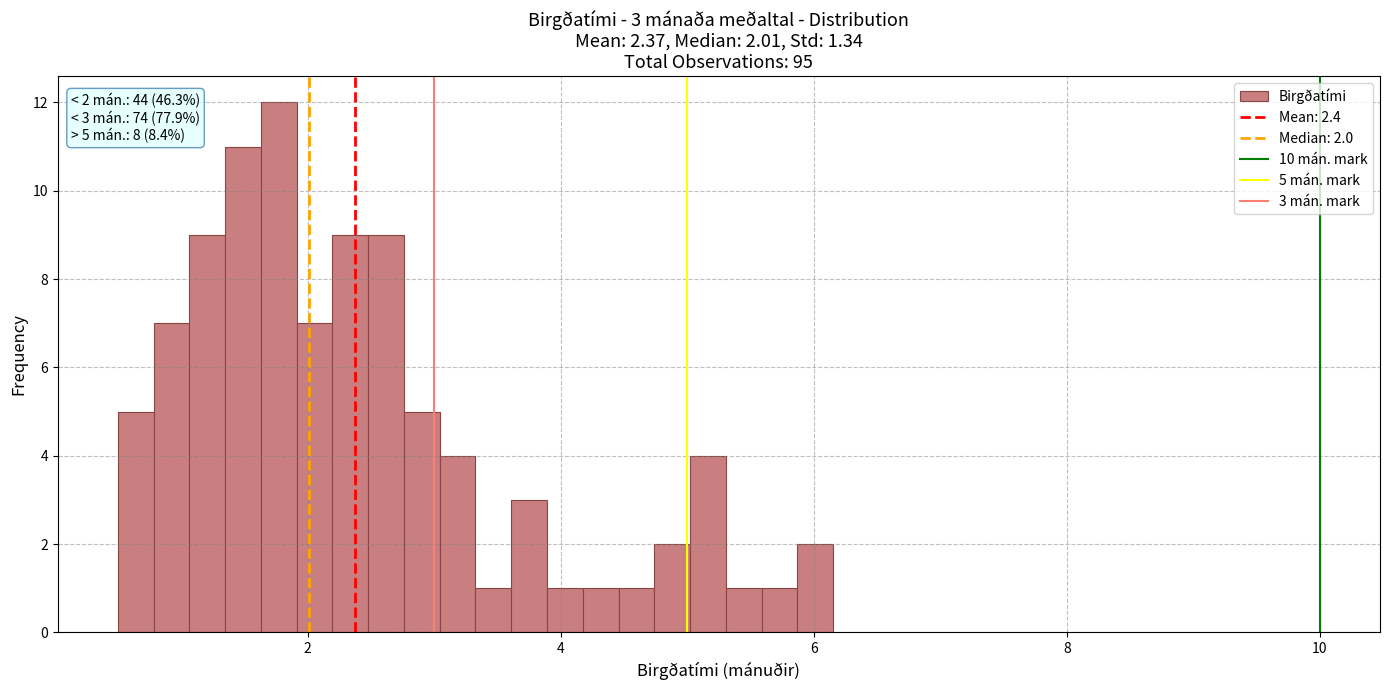

Around what value on the x-axis is the tallest bar? Give the approximate position of its centre, as read against the axis.

1.8